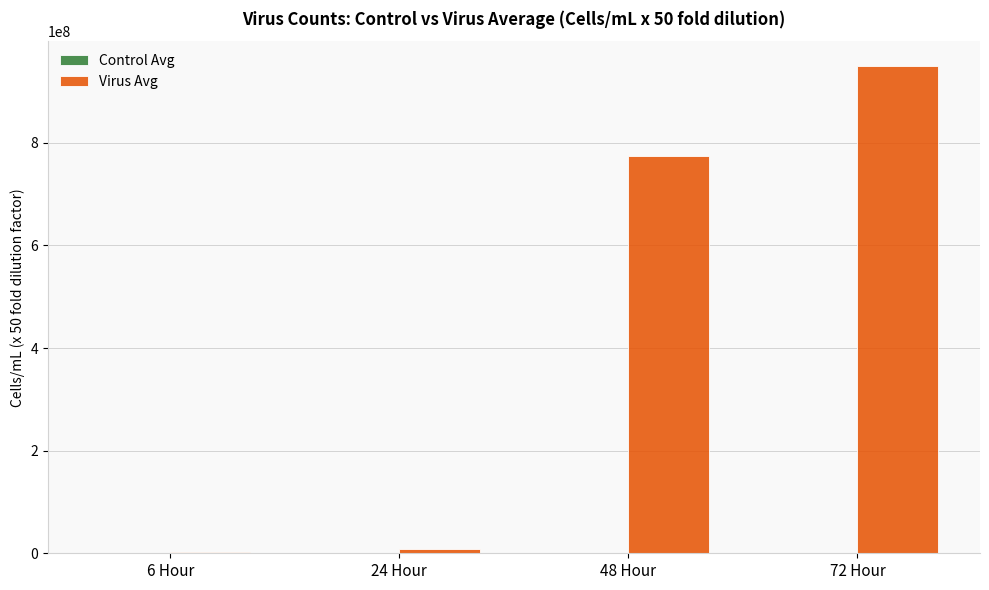

Where does the Virus Avg series first go above 774970700?

48 Hour